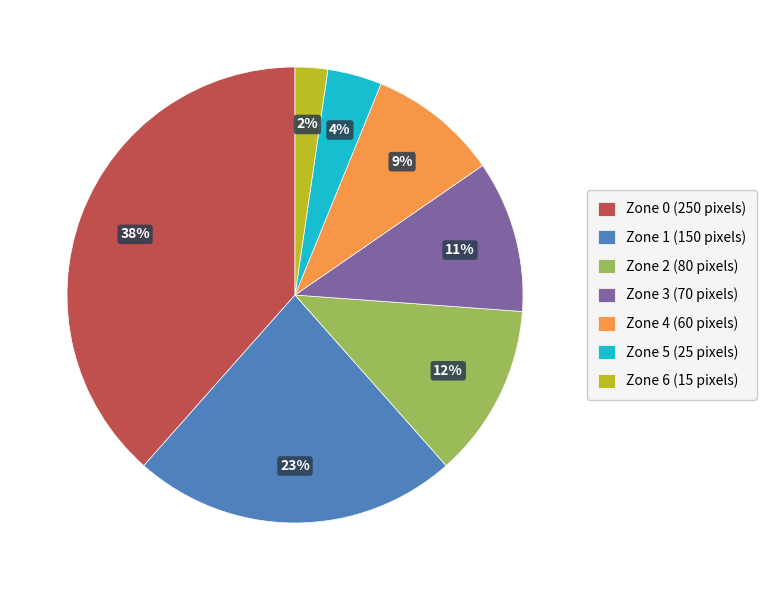

How many segments does this pie chart have?

7